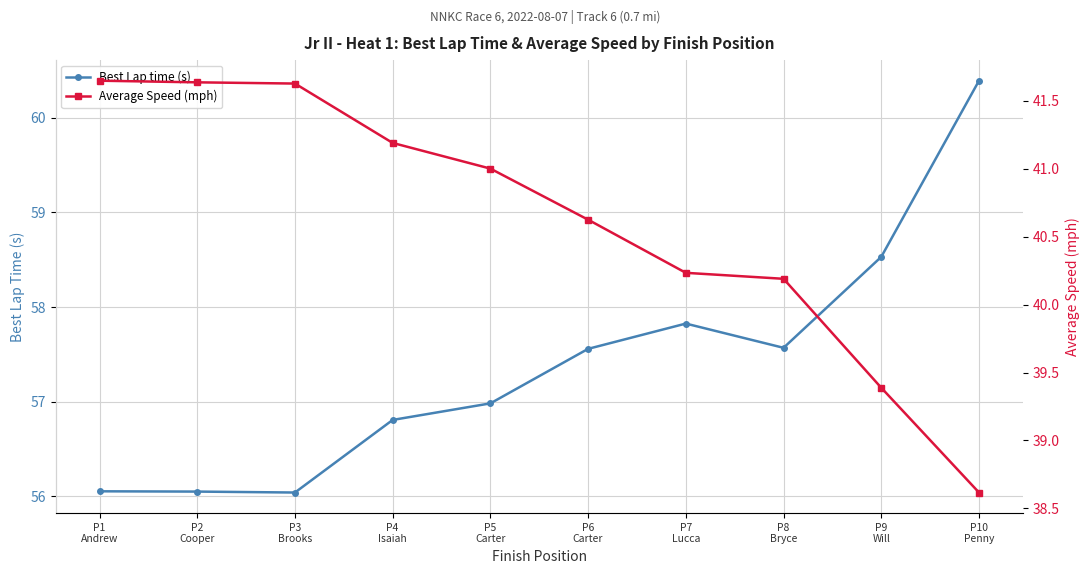

True or false: Average Speed (mph) has a value of 41.6 at P3
Brooks.

True